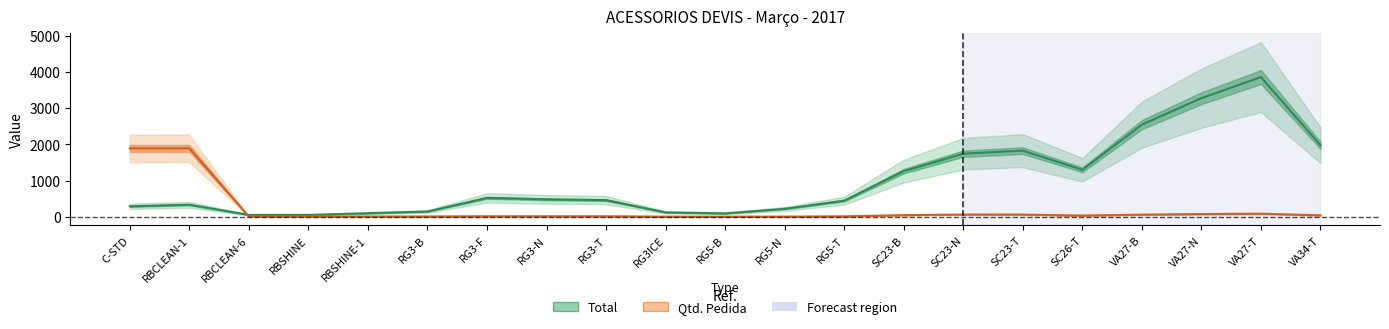

True or false: Total and Qtd. Pedida (scaled) intersect in this chart.

True